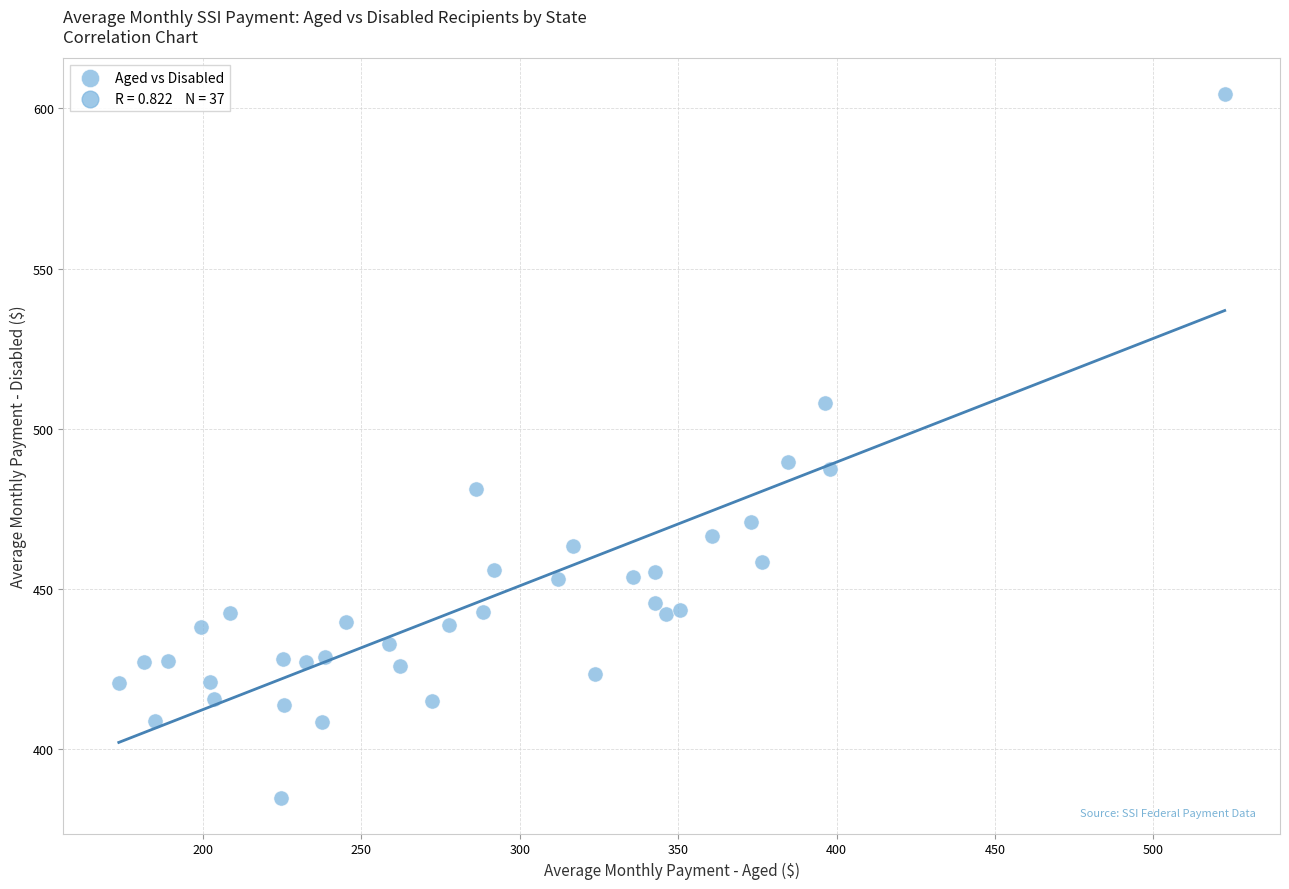

What is the range of X values (max minus min)?

349.0